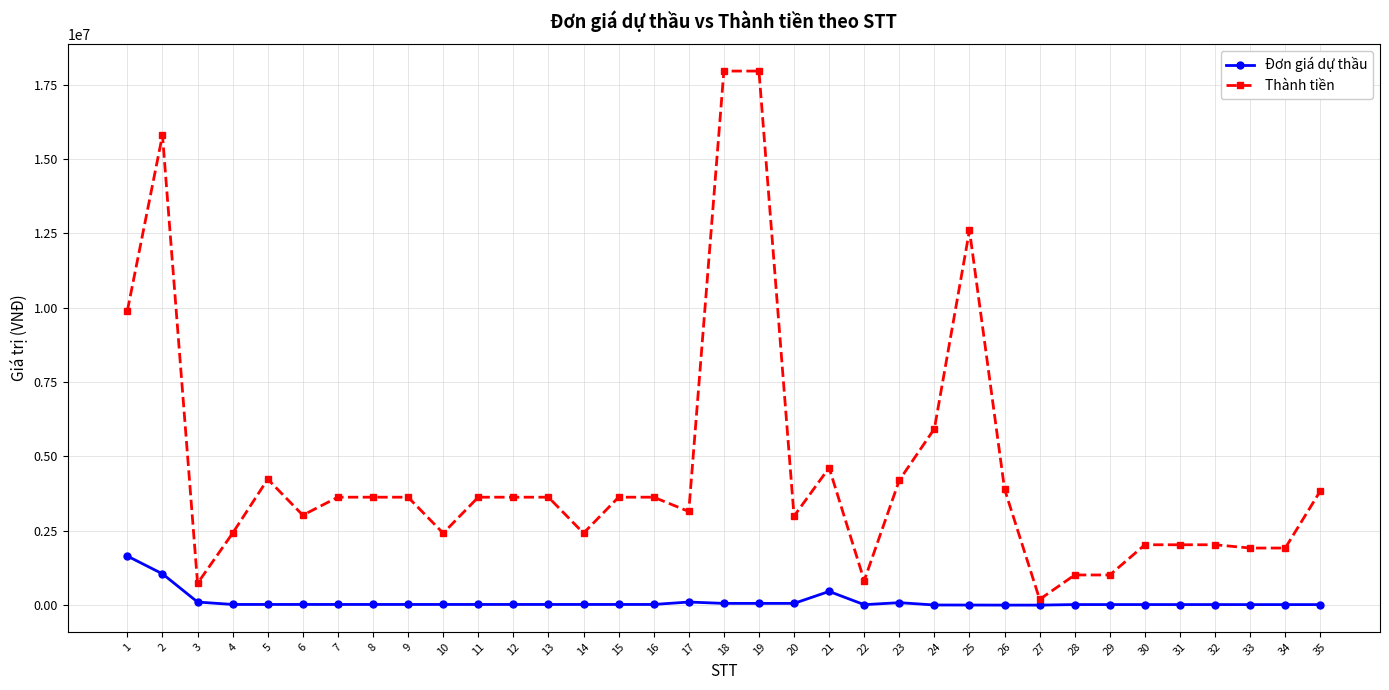

What is the smallest value displayed?

1950